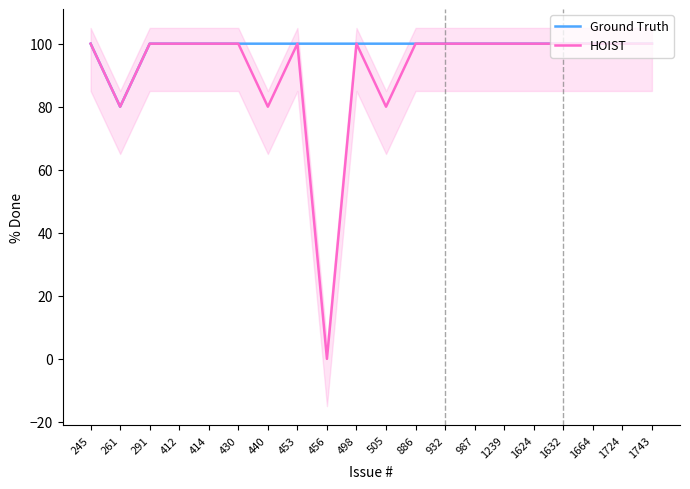

Where is the first local maximum for HOIST?

453